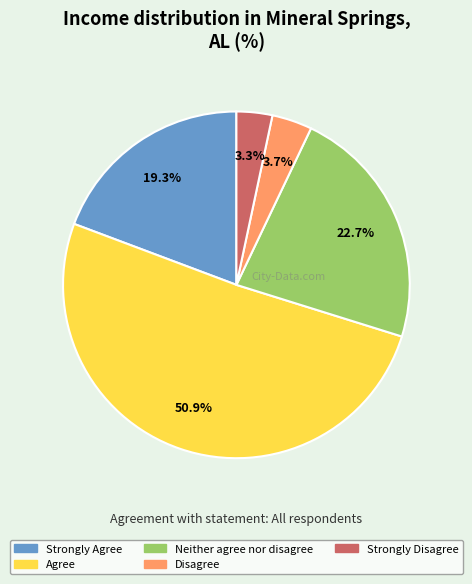

To the nearest percent, what portion does Strongly Agree represent?

19%